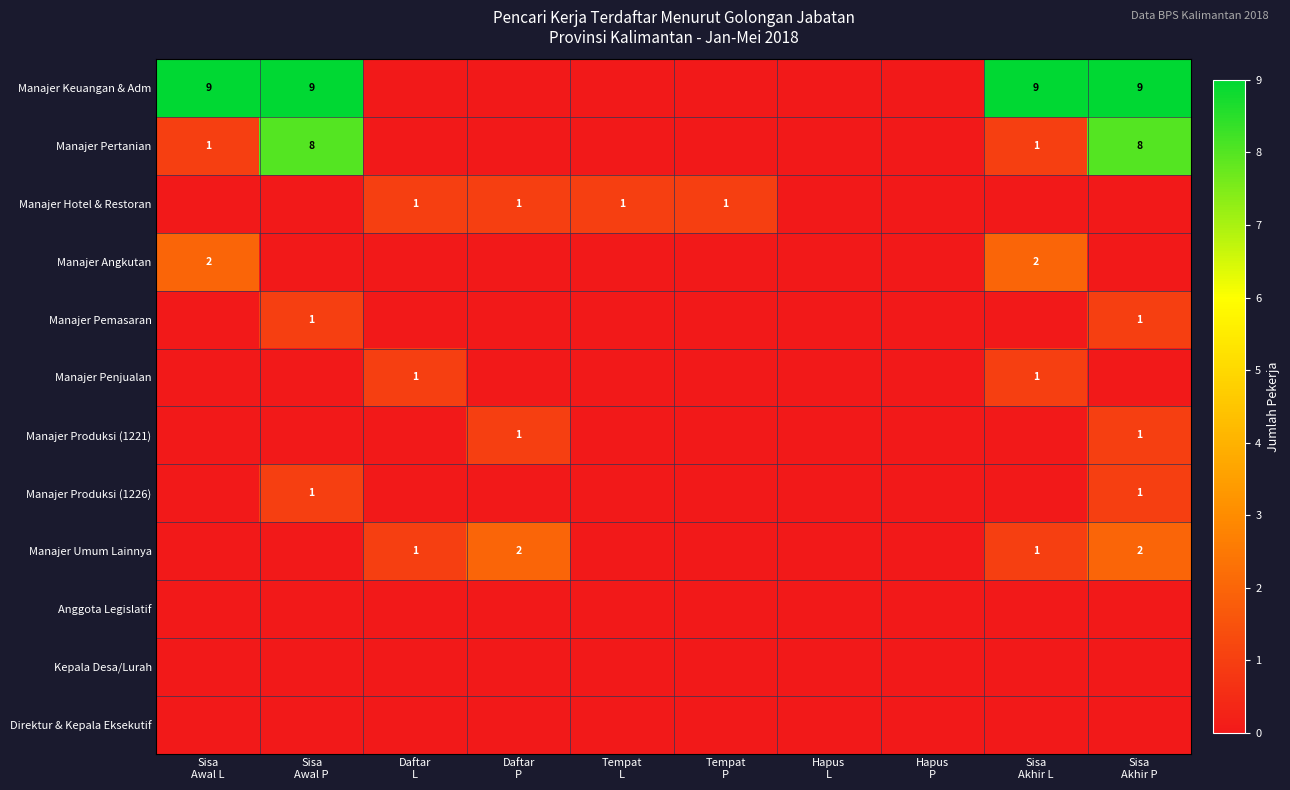

Rank the series by their maximum value, from lowest to highest.

Anggota Legislatif, Kepala Desa/Lurah, Direktur & Kepala Eksekutif, Manajer Hotel & Restoran, Manajer Pemasaran, Manajer Penjualan, Manajer Produksi (1221), Manajer Produksi (1226), Manajer Angkutan, Manajer Umum Lainnya, Manajer Pertanian, Manajer Keuangan & Adm